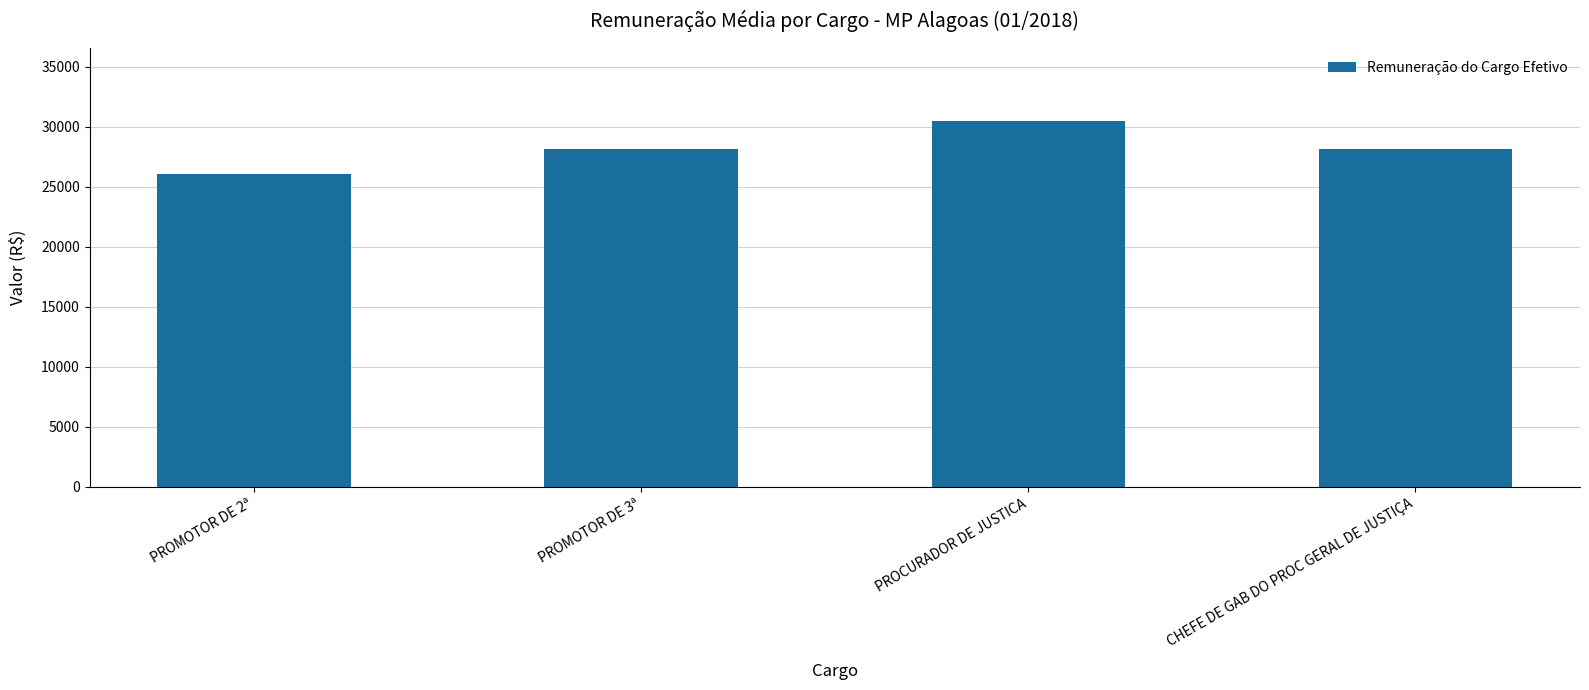

Is it true that the value at CHEFE DE GAB DO PROC GERAL DE JUSTIÇA is 6270.4?

False